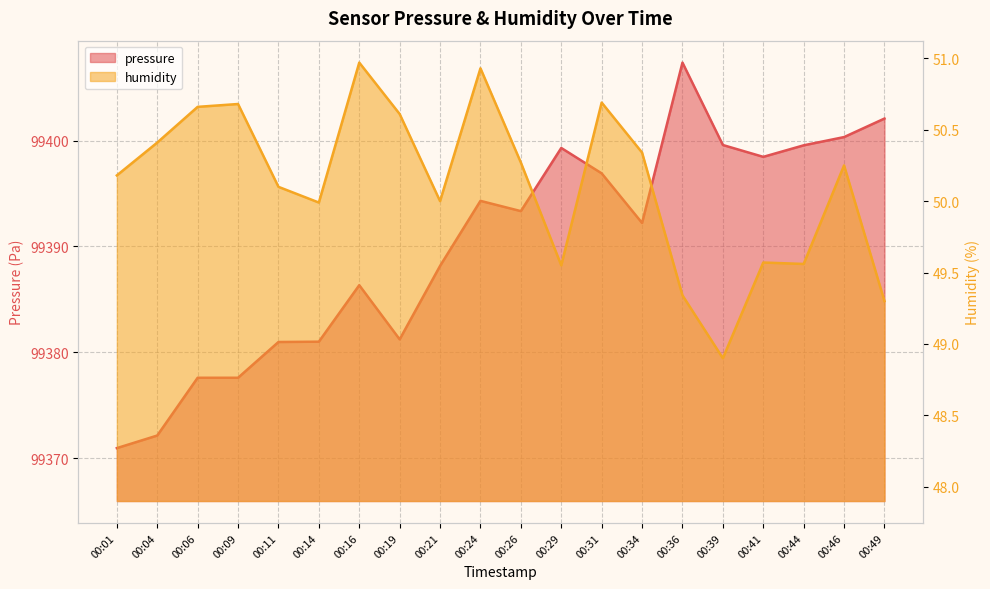

What is the value of the pressure point at the 9th from the left?

99388.2